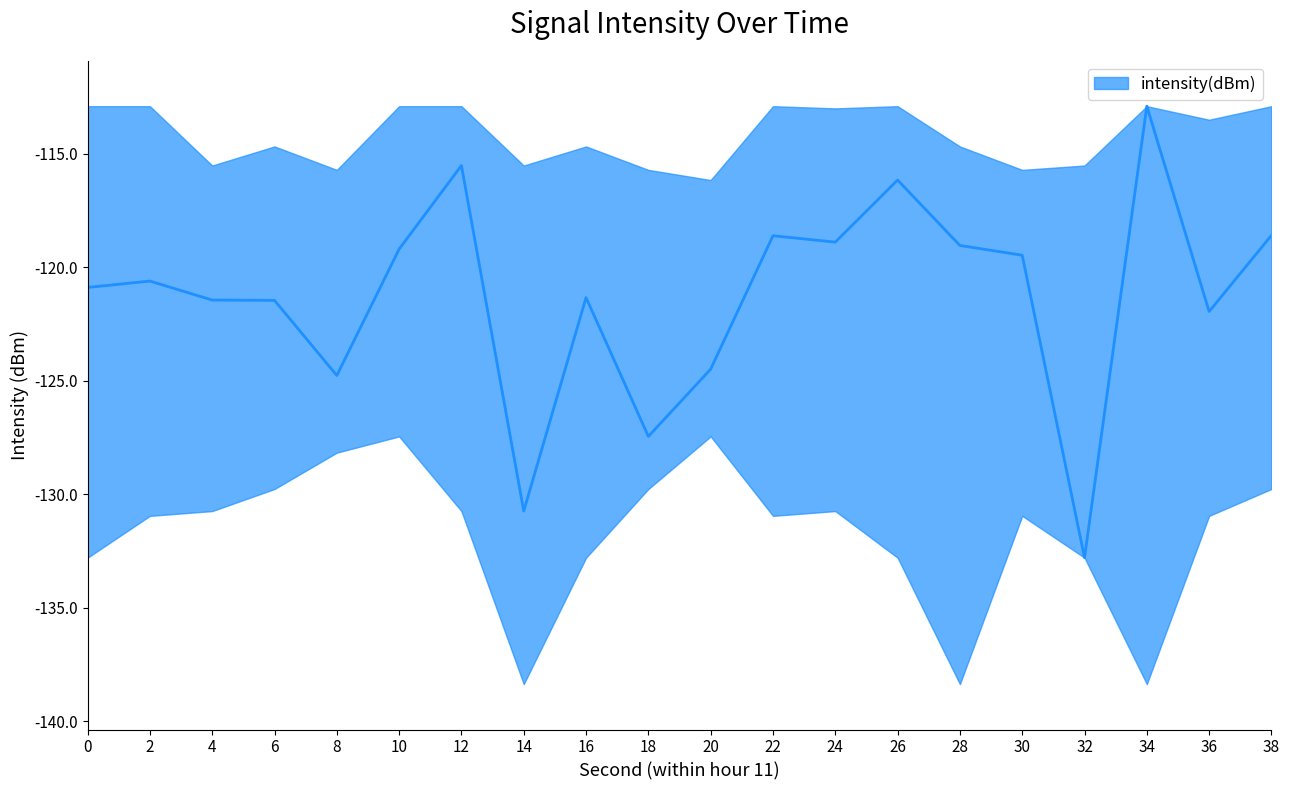

At which label does min_intensity reach its minimum?

14